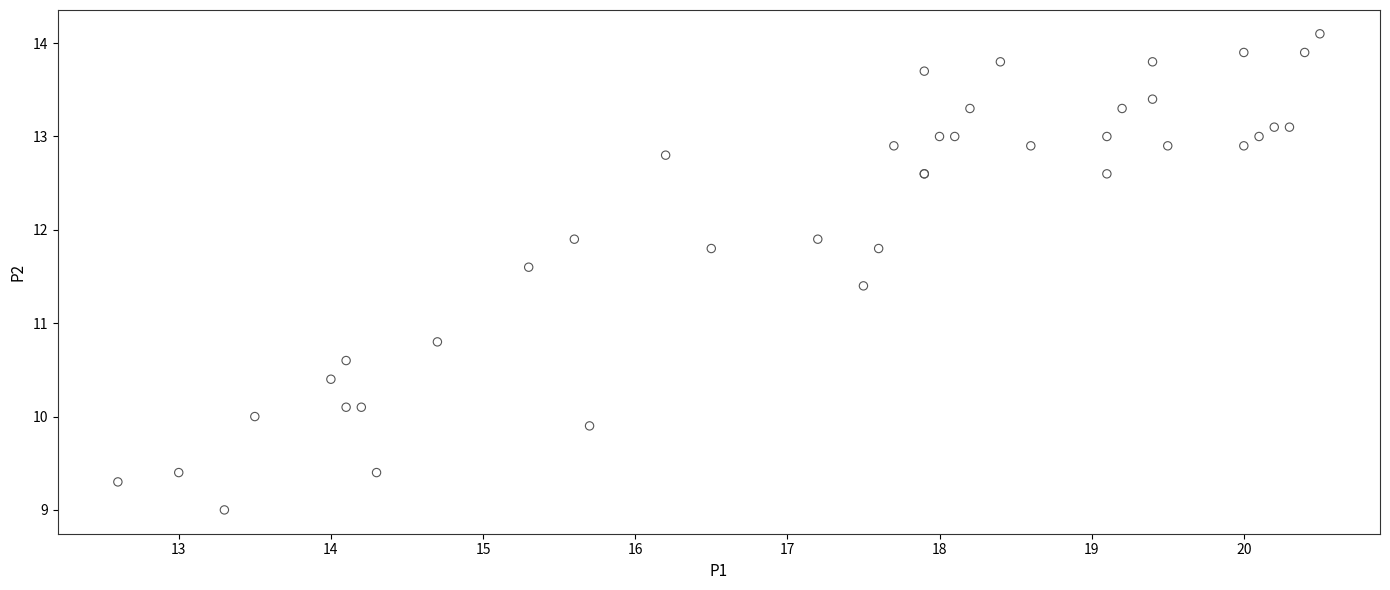

What Y value in the scatter plot is closest to 11?

10.8